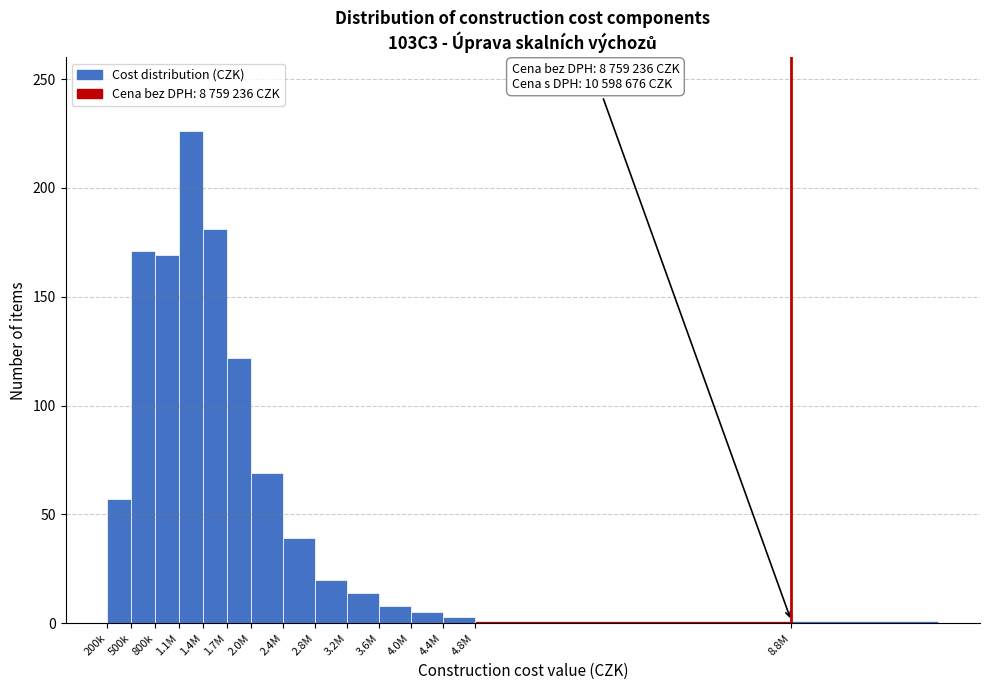

Reading left to right, what are all the values shown in this chart?

57	171	169	226	181	122	69	39	20	14	8	5	3	1	1